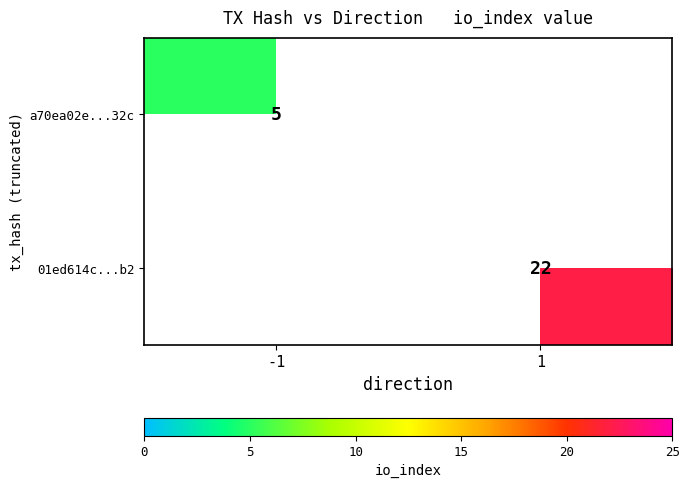

The value of 01ed614c...b2 at 1 is 22. True or false?

True